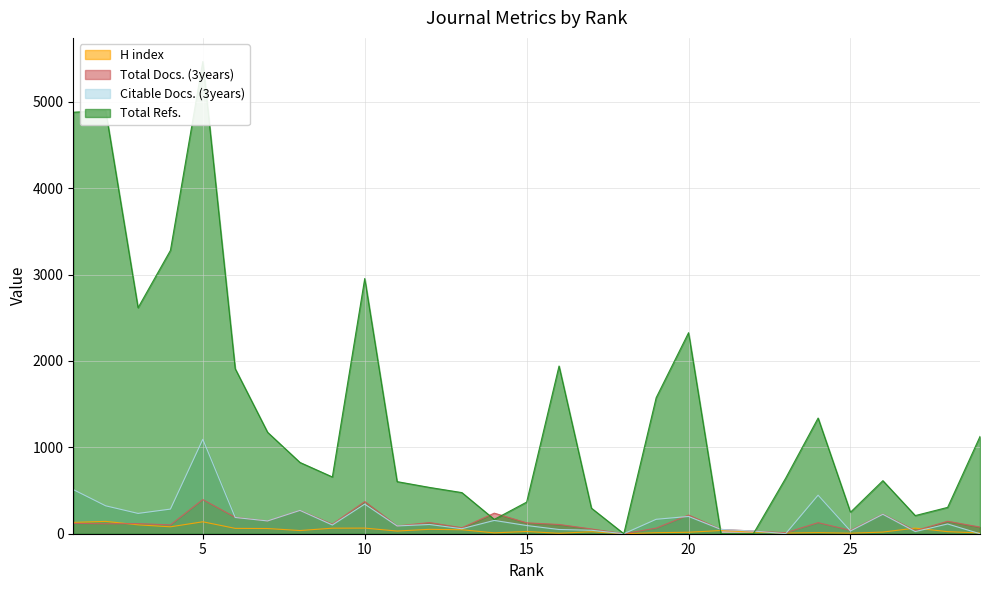

Where do Citable Docs. (3years) and Total Refs. first cross each other?

20 and 21